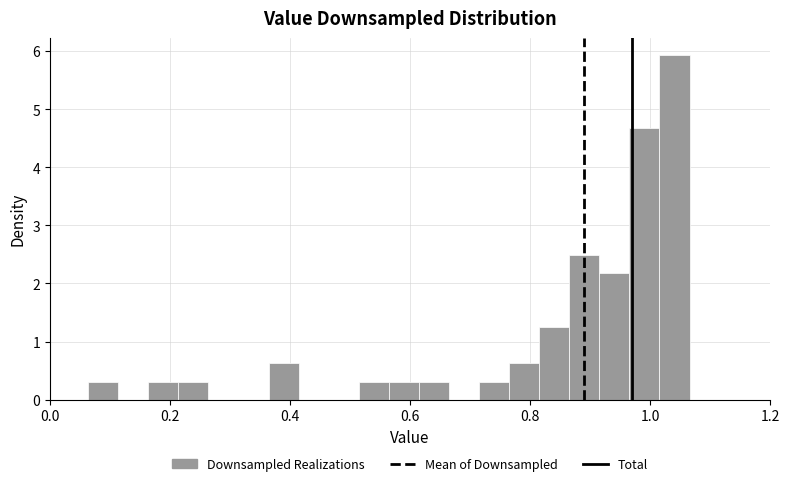

Around what value on the x-axis is the tallest bar? Give the approximate position of its centre, as read against the axis.

1.04